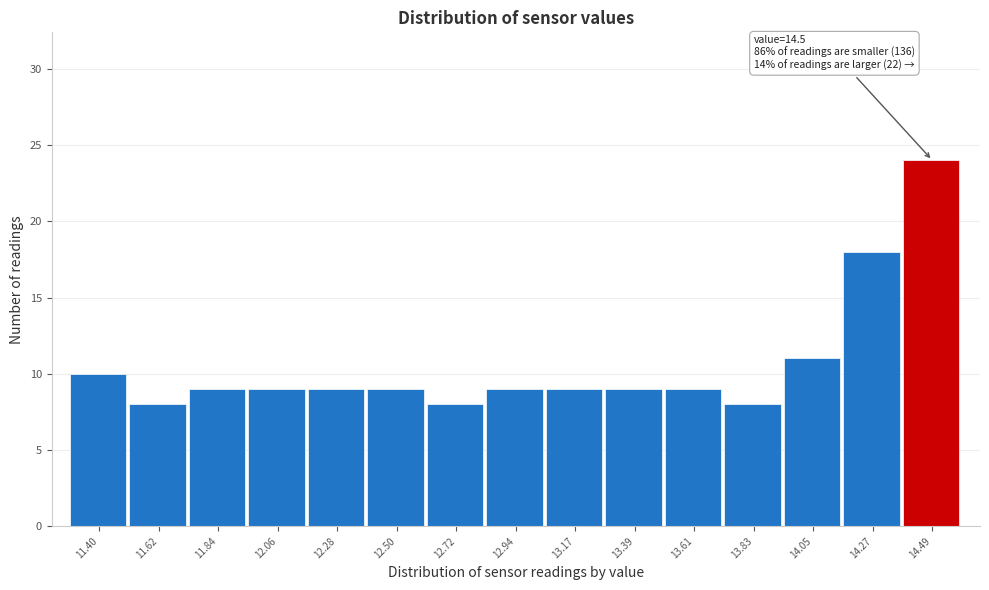

Reading left to right, list all the values displayed in this chart.

11.40=10	11.62=8	11.84=9	12.06=9	12.28=9	12.50=9	12.72=8	12.94=9	13.17=9	13.39=9	13.61=9	13.83=8	14.05=11	14.27=18	14.49=24